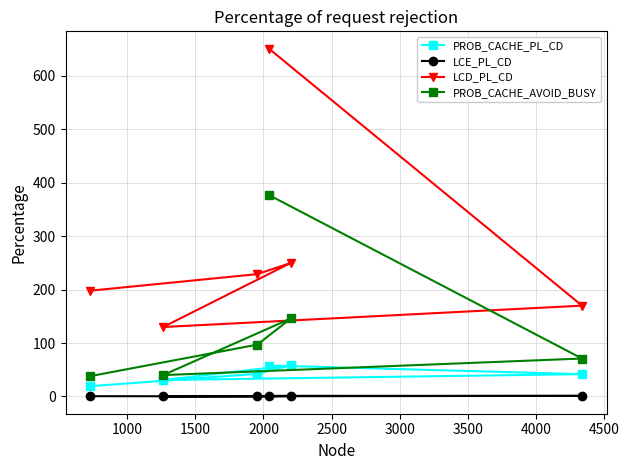

How many interior local peaks does the PROB_CACHE_PL_CD series have?

1